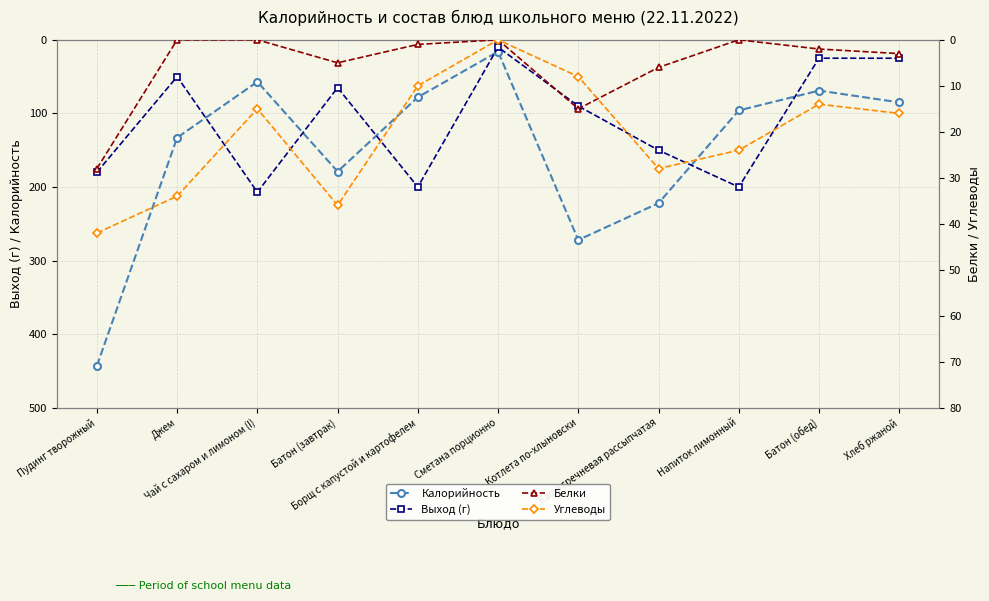

Count the number of data series in this chart.

4